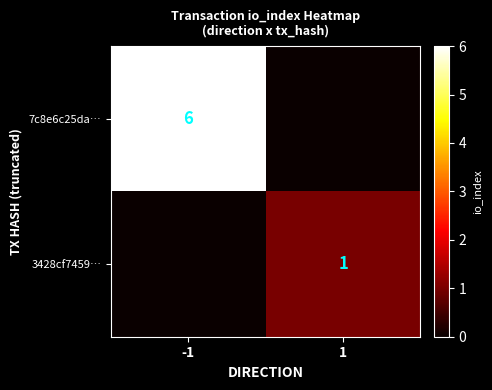

True or false: 7c8e6c25da… has a value of 10 at -1.

False